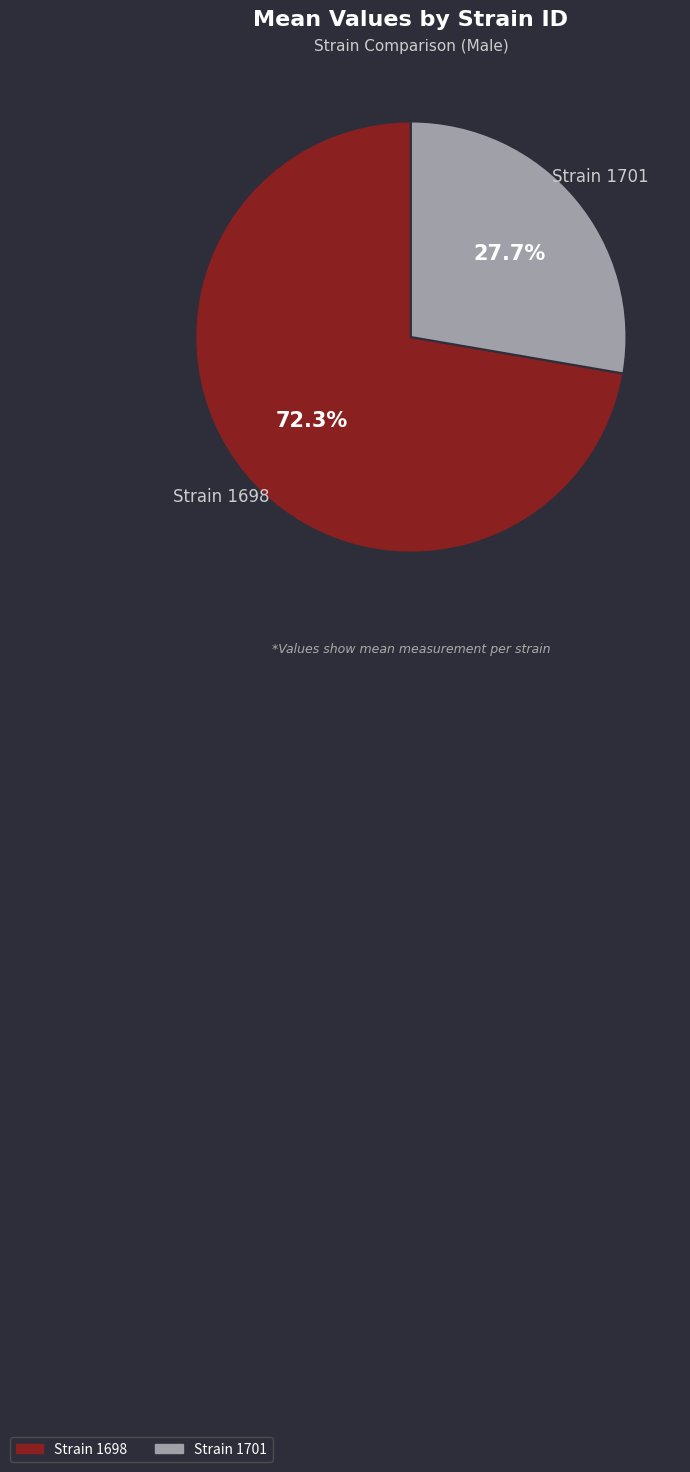

Does any single category account for the majority?

Yes